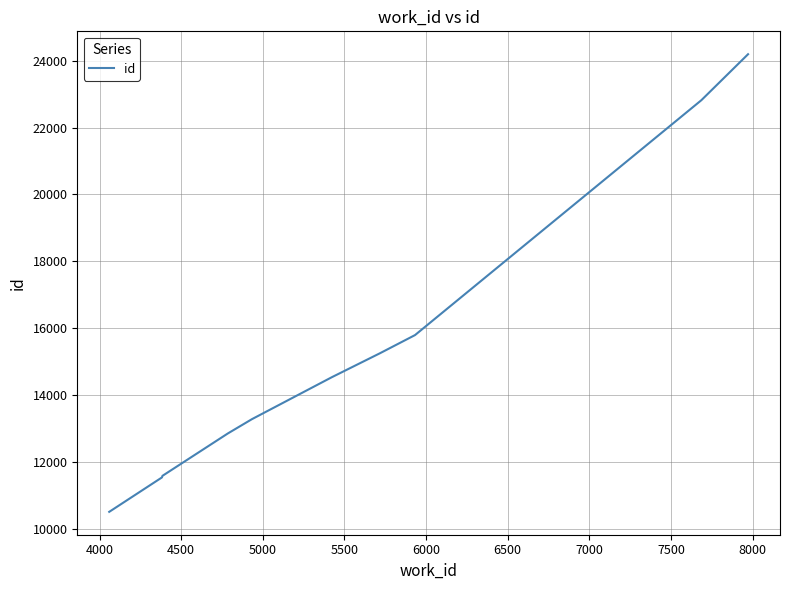

True or false: there are more than 2 points higher than both neighbors.

False